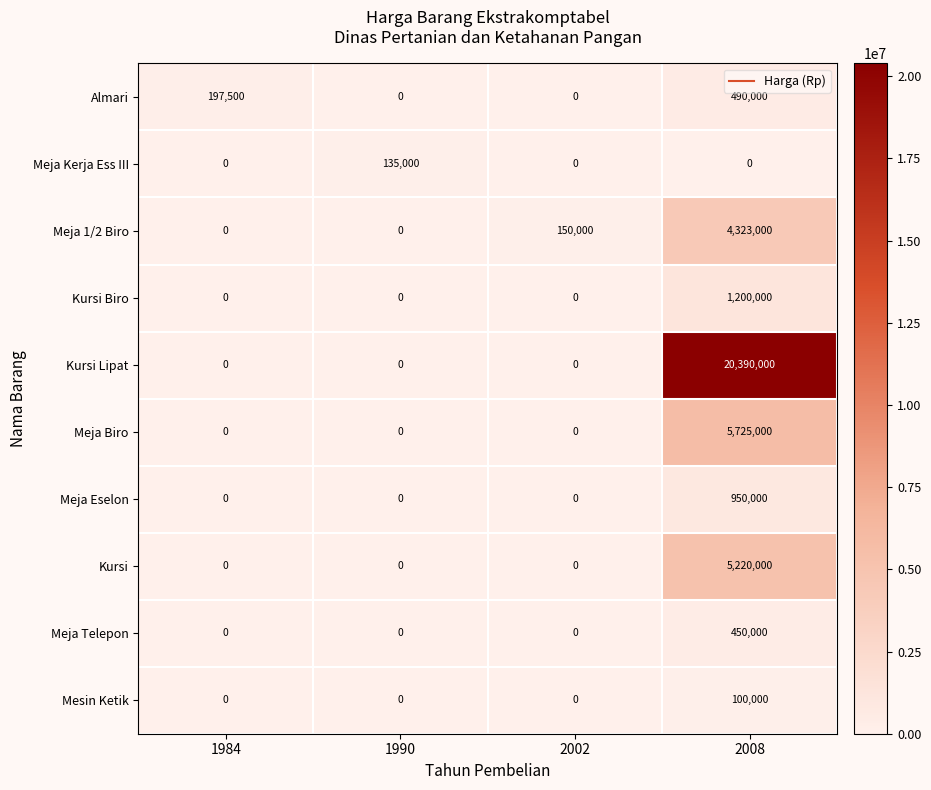

What is the difference between the maximum and minimum values in the Kursi series?

5220000